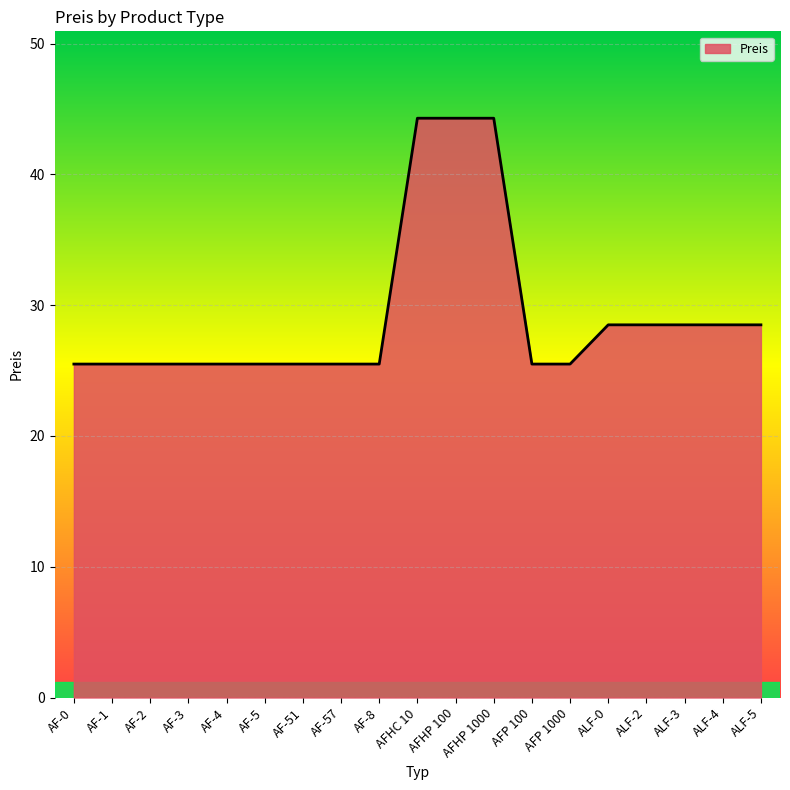

True or false: the data shows 43.9 at AF-0.

False